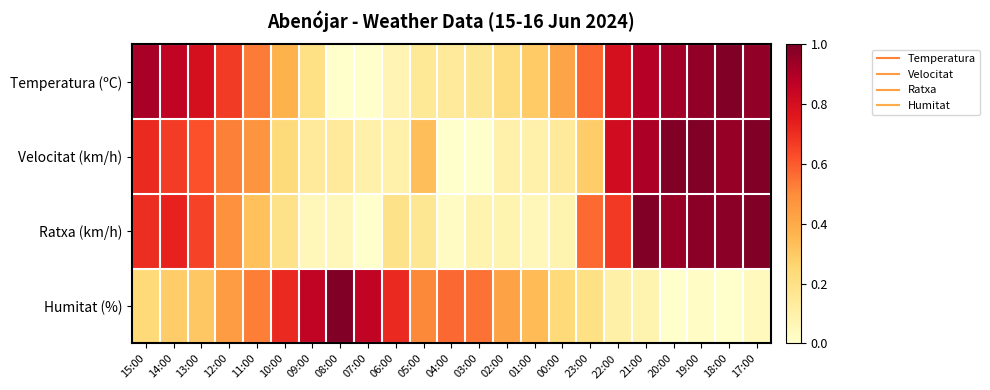

Reading left to right, list all the values displayed in this chart.

Temperatura (ºC): 15:00=0.9	14:00=0.9	13:00=0.8	12:00=0.7	11:00=0.5	10:00=0.4	09:00=0.2	08:00=0.0	07:00=0.0	06:00=0.1	05:00=0.1	04:00=0.1	03:00=0.2	02:00=0.2	01:00=0.3	00:00=0.4	23:00=0.6	22:00=0.8	21:00=0.9	20:00=0.9	19:00=1.0	18:00=1.0	17:00=1.0
Velocitat (km/h): 15:00=0.7	14:00=0.7	13:00=0.6	12:00=0.5	11:00=0.5	10:00=0.2	09:00=0.1	08:00=0.1	07:00=0.1	06:00=0.1	05:00=0.3	04:00=0.0	03:00=0.0	02:00=0.1	01:00=0.1	00:00=0.1	23:00=0.3	22:00=0.8	21:00=0.9	20:00=1.0	19:00=1.0	18:00=1.0	17:00=1.0
Ratxa (km/h): 15:00=0.7	14:00=0.7	13:00=0.6	12:00=0.5	11:00=0.3	10:00=0.2	09:00=0.1	08:00=0.1	07:00=0.0	06:00=0.2	05:00=0.2	04:00=0.0	03:00=0.1	02:00=0.1	01:00=0.1	00:00=0.1	23:00=0.6	22:00=0.7	21:00=1.0	20:00=0.9	19:00=1.0	18:00=1.0	17:00=1.0
Humitat (%): 15:00=0.2	14:00=0.3	13:00=0.3	12:00=0.4	11:00=0.5	10:00=0.7	09:00=0.9	08:00=1.0	07:00=0.9	06:00=0.7	05:00=0.5	04:00=0.6	03:00=0.6	02:00=0.4	01:00=0.3	00:00=0.2	23:00=0.2	22:00=0.1	21:00=0.1	20:00=0.0	19:00=0.0	18:00=0.0	17:00=0.0